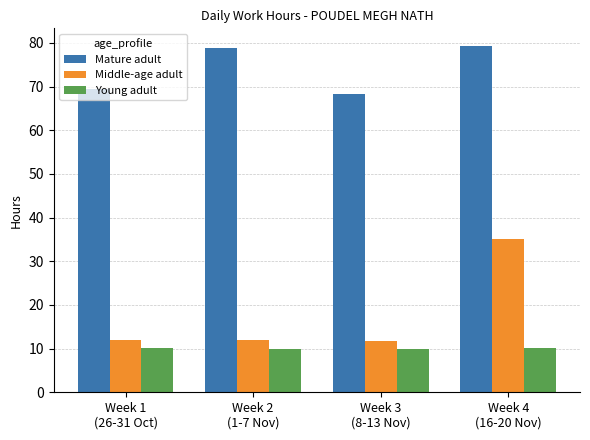

List the series in order of their peak value, lowest first.

Young adult, Middle-age adult, Mature adult